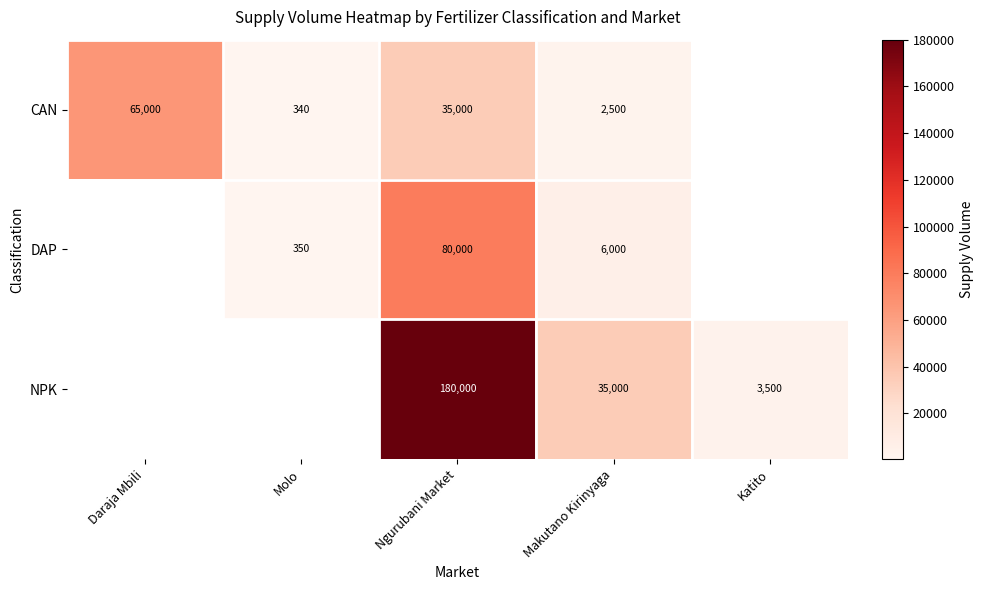

What is the total value across all series at Makutano Kirinyaga?

43500